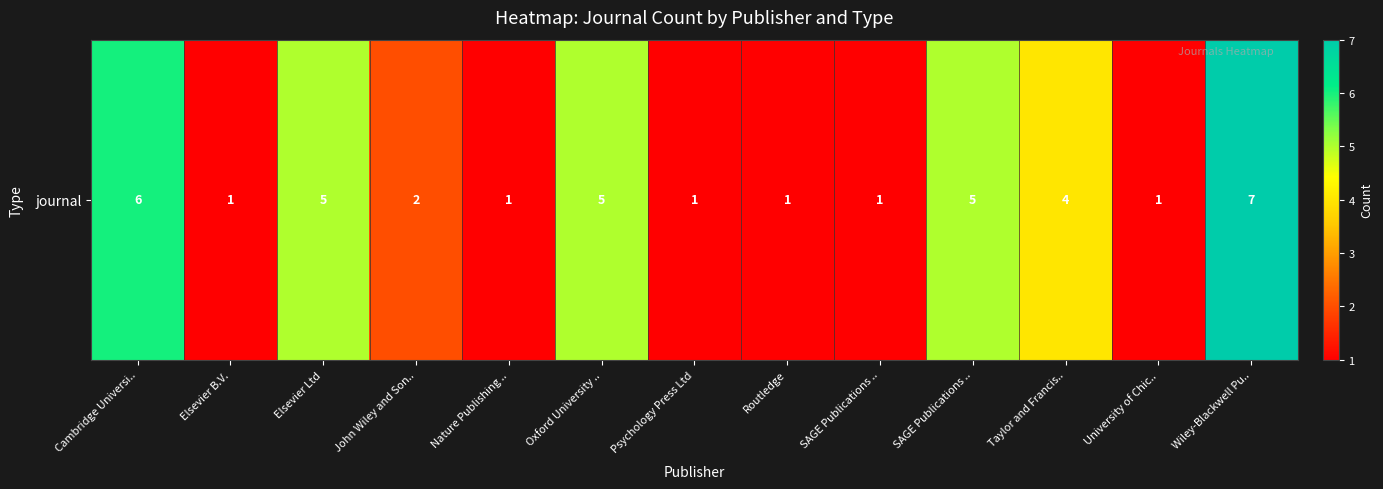

Reading left to right, list all the values displayed in this chart.

6	1	5	2	1	5	1	1	1	5	4	1	7